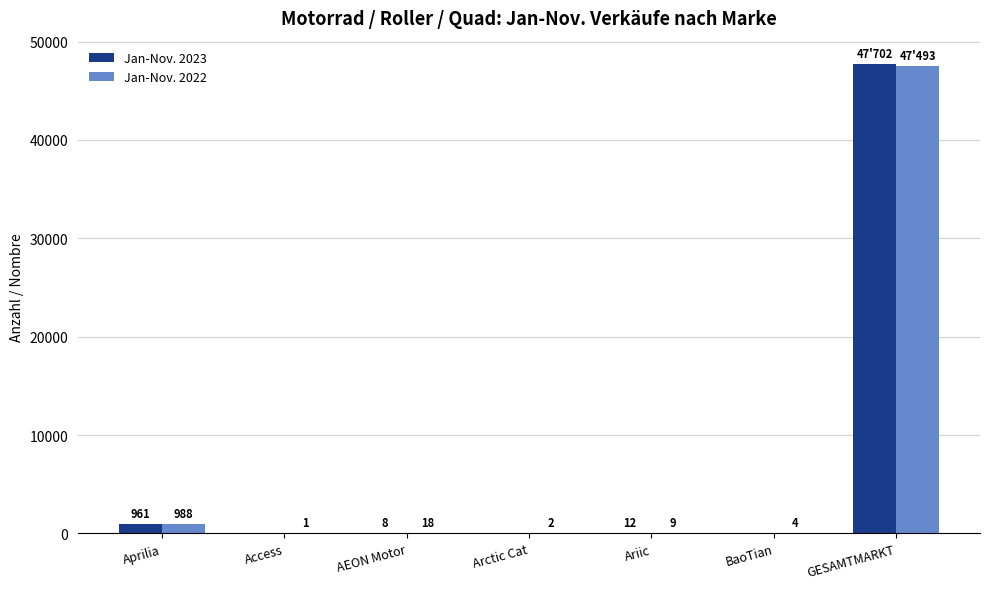

Read the Jan-Nov. 2023 value at AEON Motor.

8